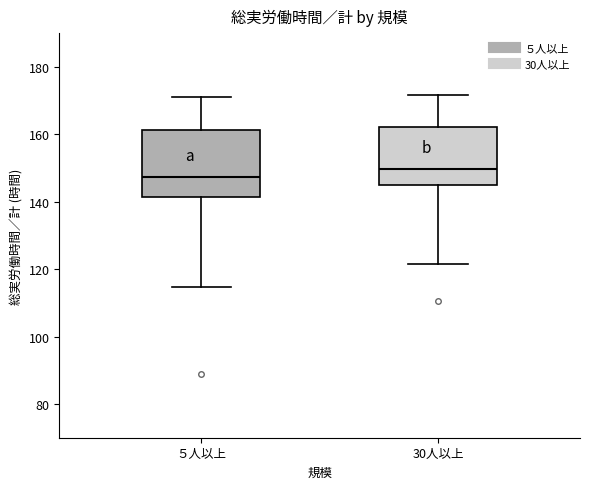

Which box's median line is the highest?

30人以上